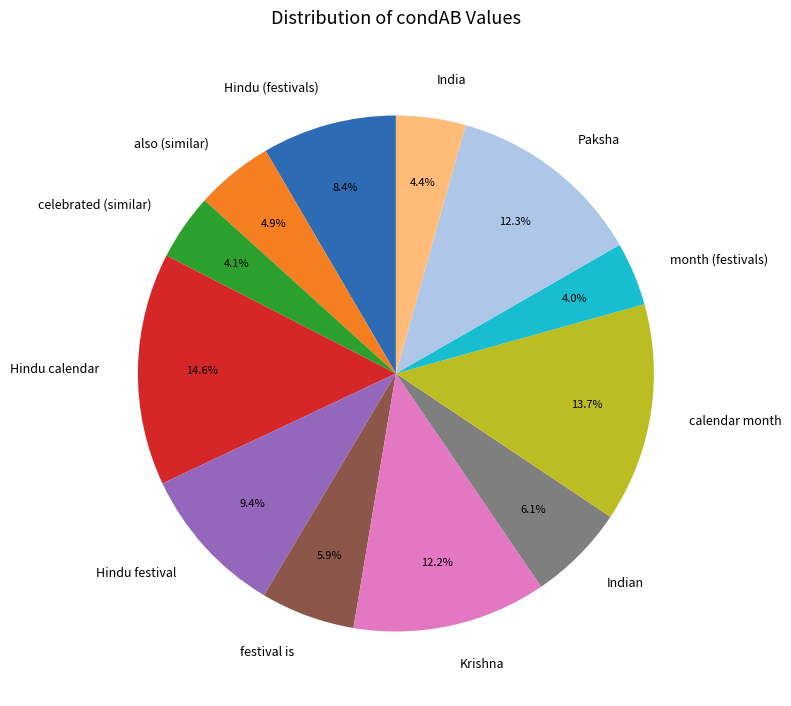

Which category has the biggest portion of the pie?

Hindu calendar